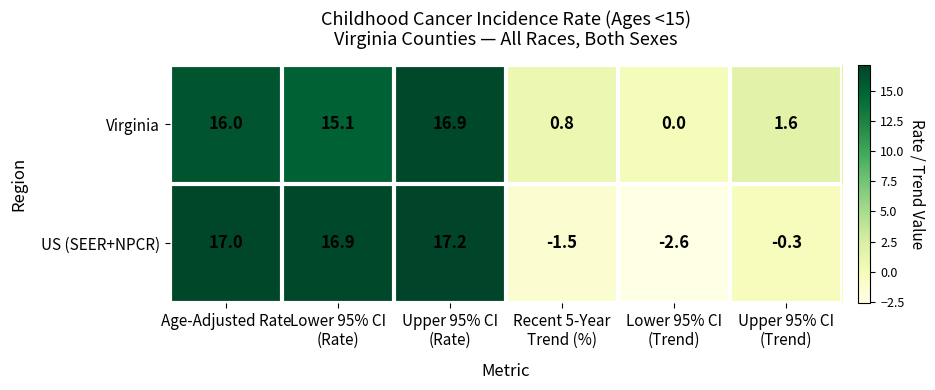

Which series has the widest spread of values?

US (SEER+NPCR)